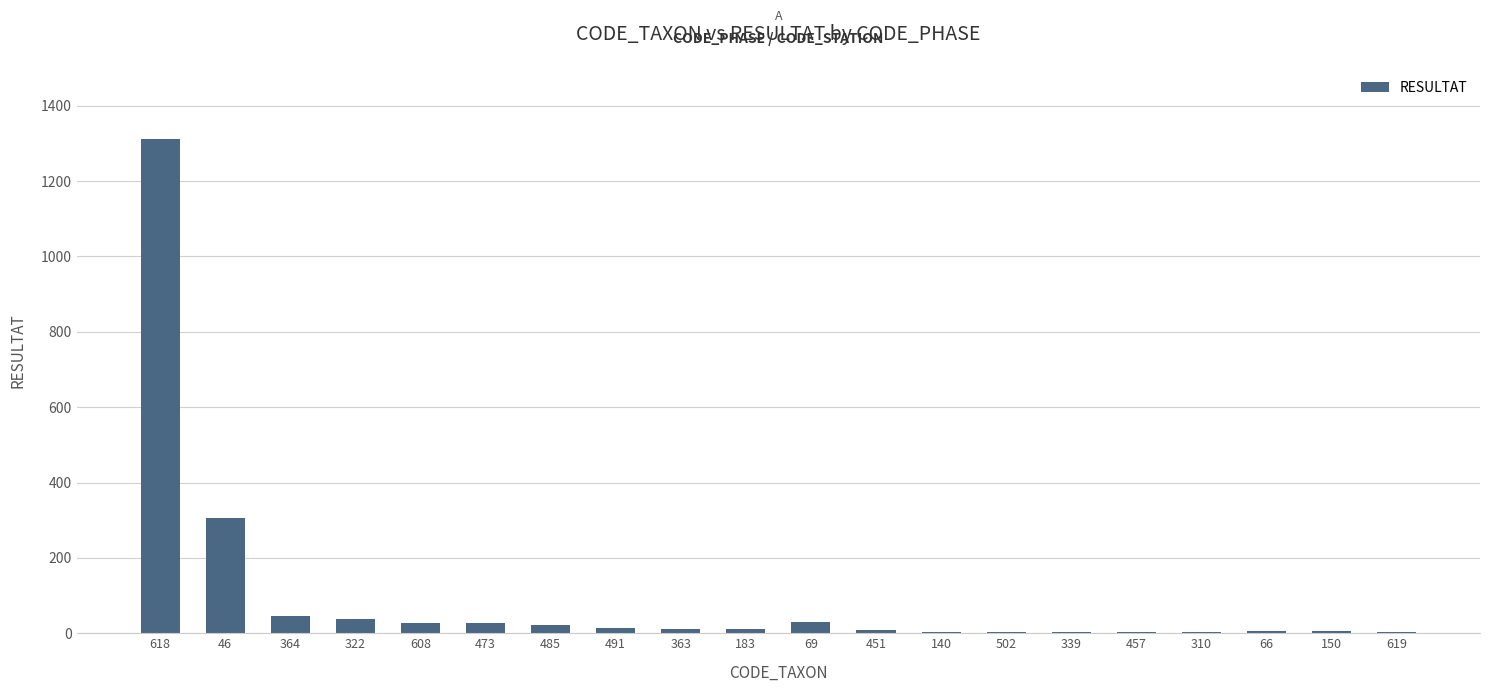

Is it true that the value at 491 is 13?

True